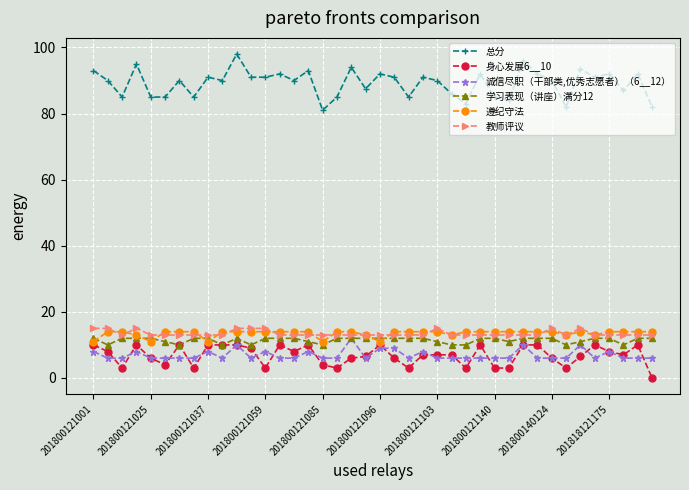

Count the number of categories in the chart.

40